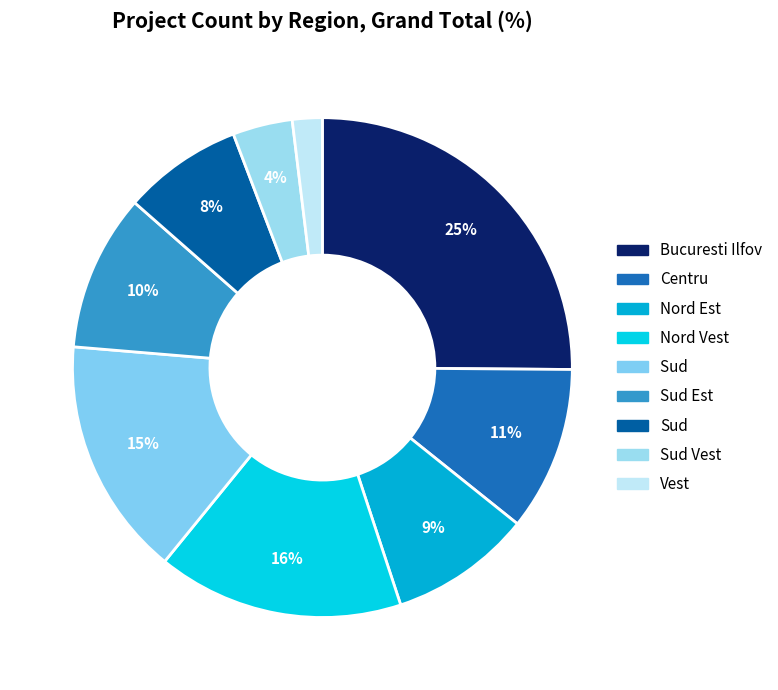

To the nearest percent, what is the difference between the largest and smallest slice percentages?

23%